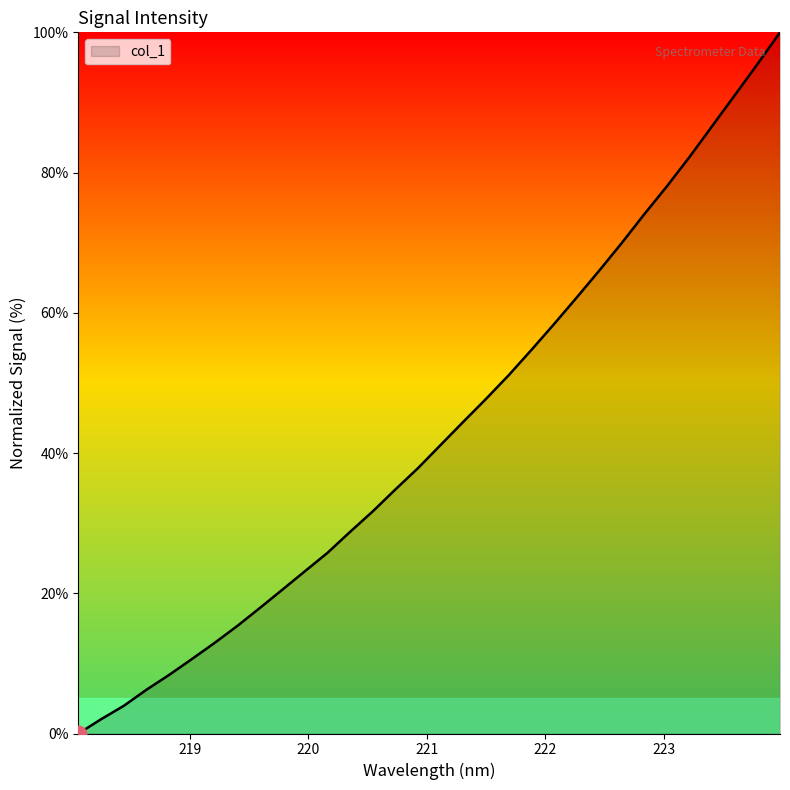

What is the greatest value displayed?

100.0